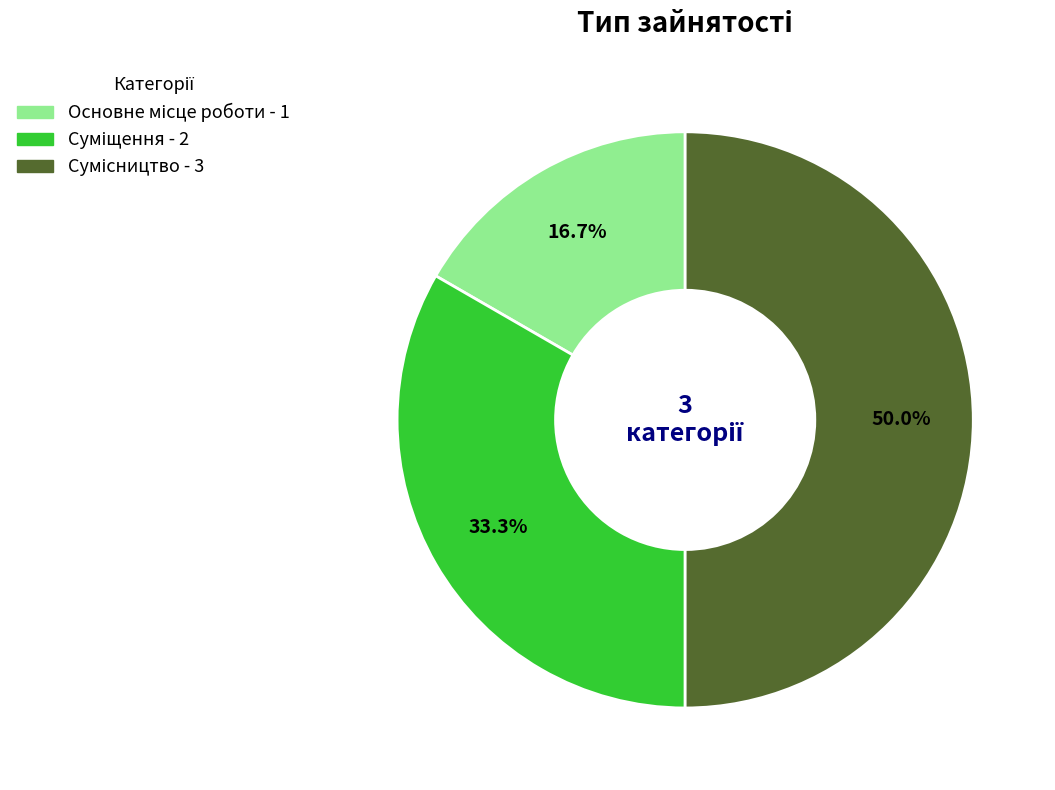

How many slices are in this pie chart?

3